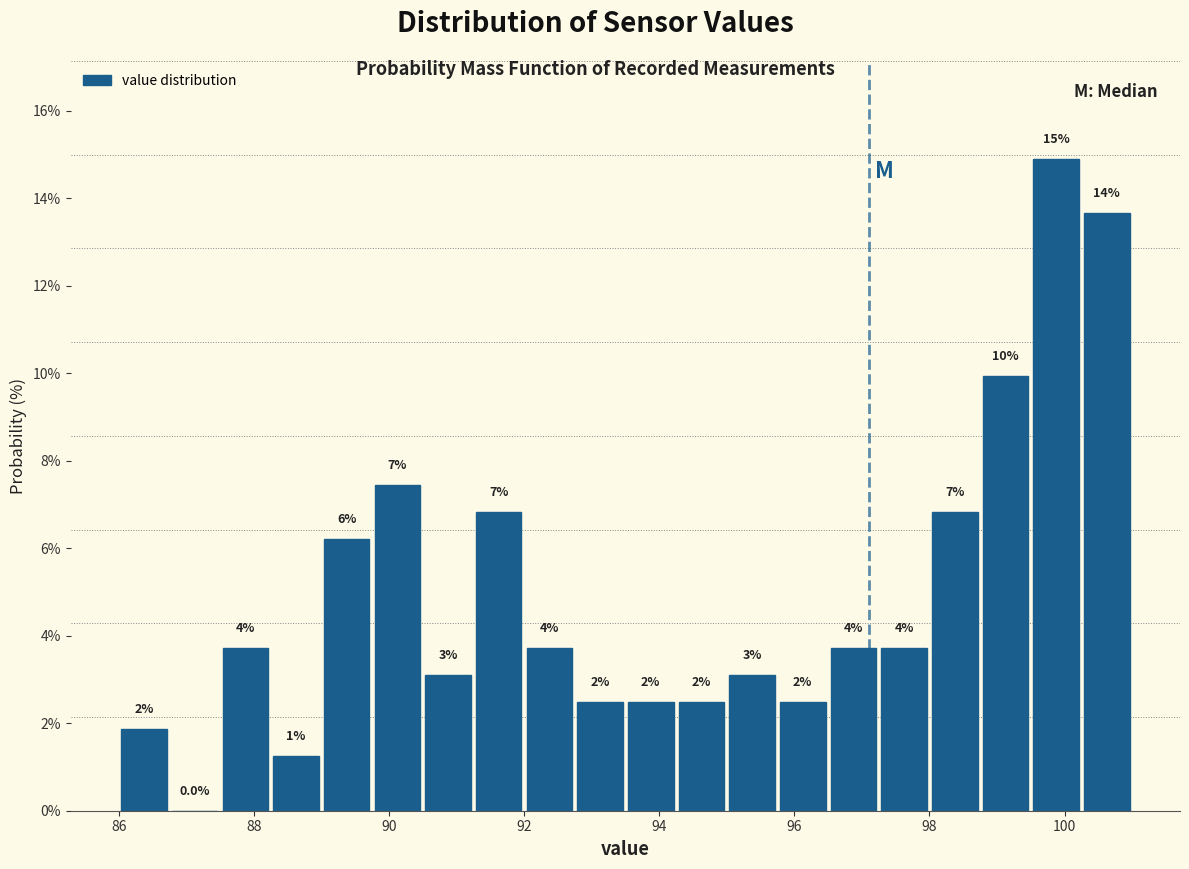

Read against the x-axis, roughly where is the centre of the tallest bar?

99.8